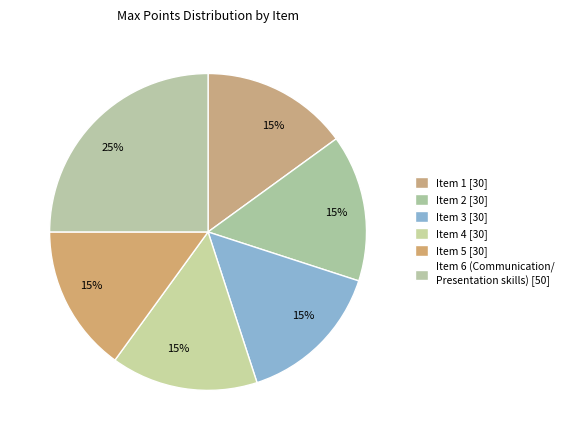

How many slices are in this pie chart?

6